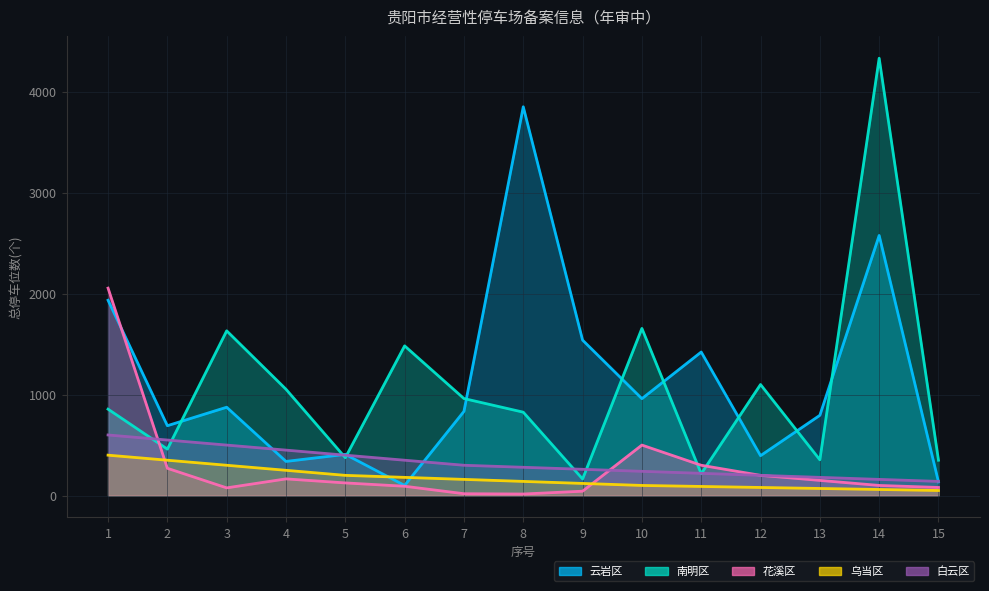

What is the average value of the 白云区 series?

322